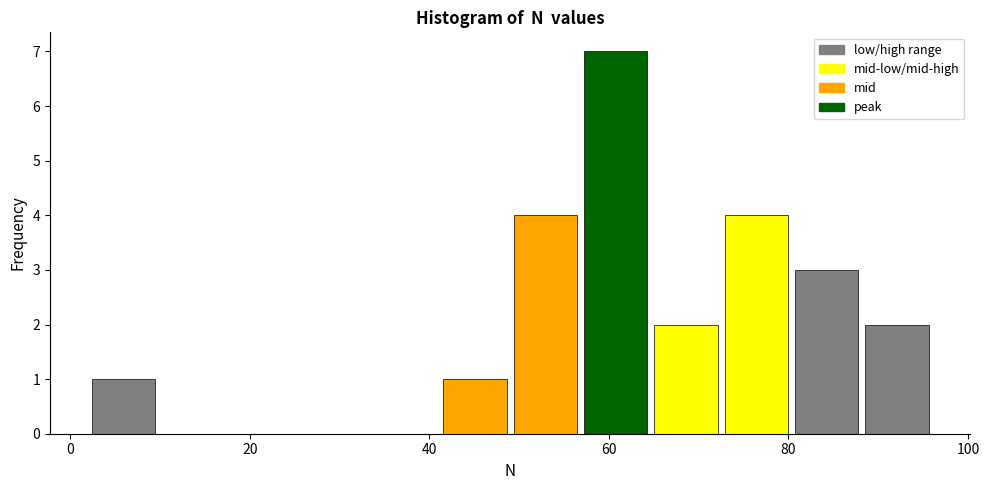

Read against the x-axis, roughly where is the centre of the tallest bar?

60